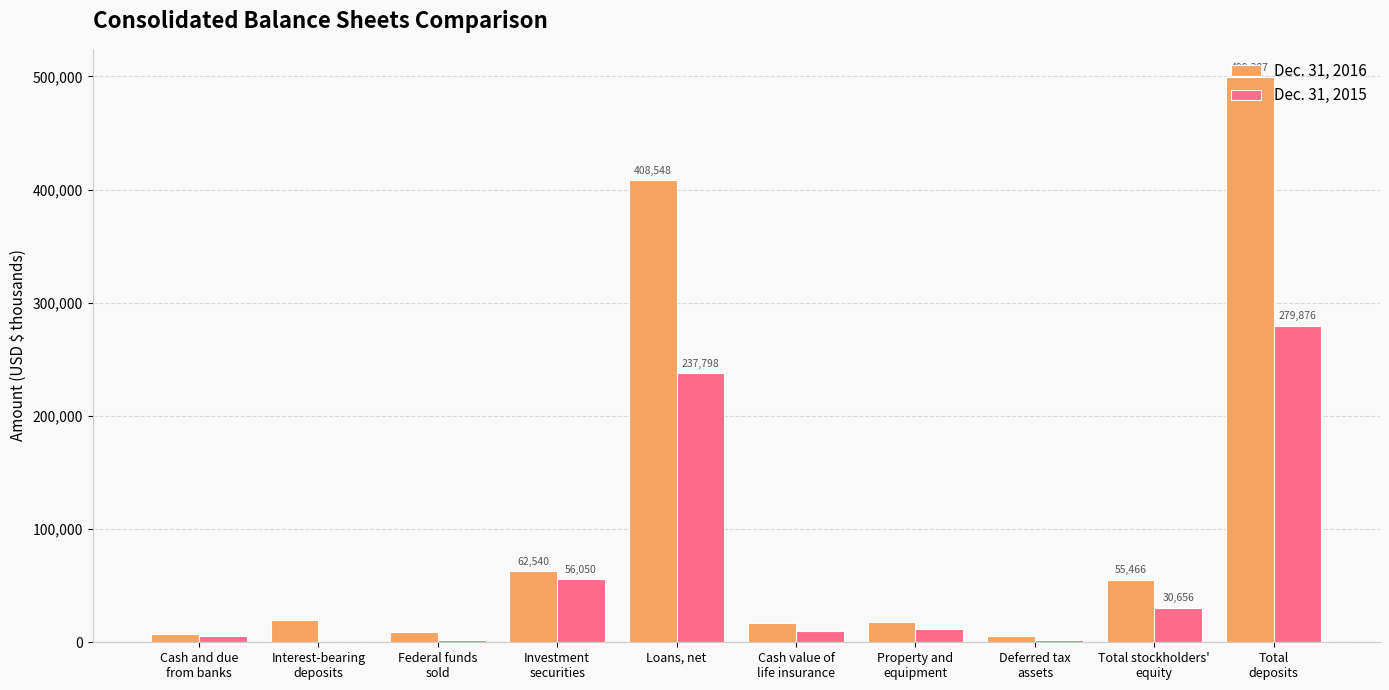

Which series has the largest total across all categories?

Dec. 31, 2016